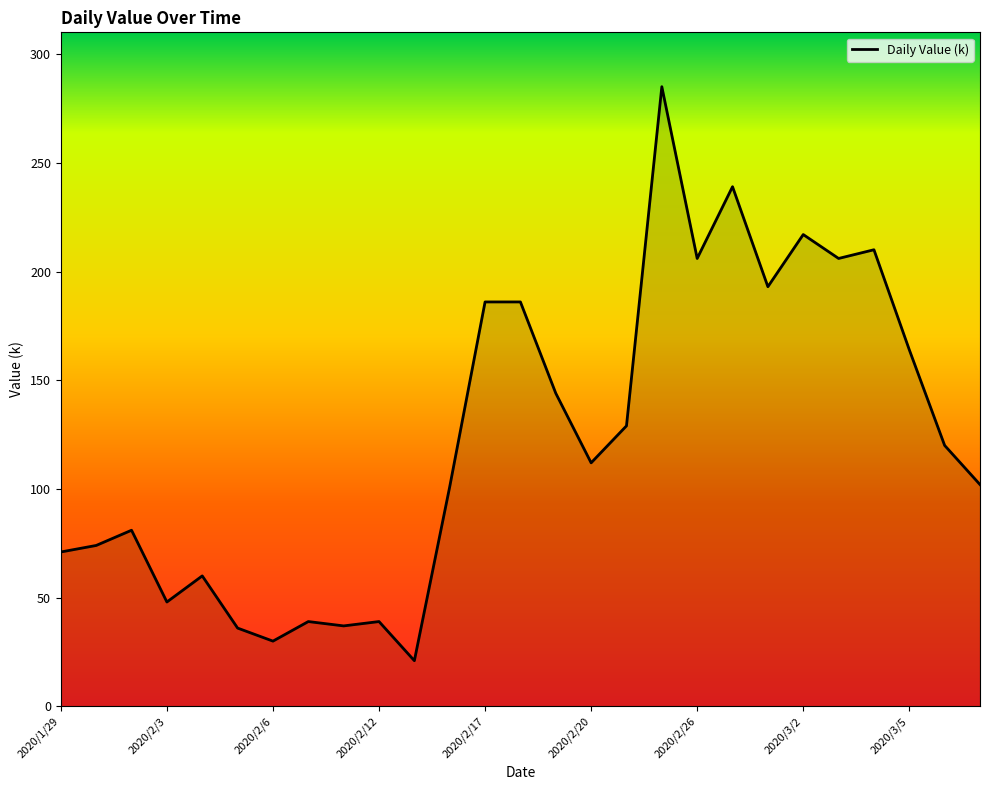

What is the greatest value displayed?

285